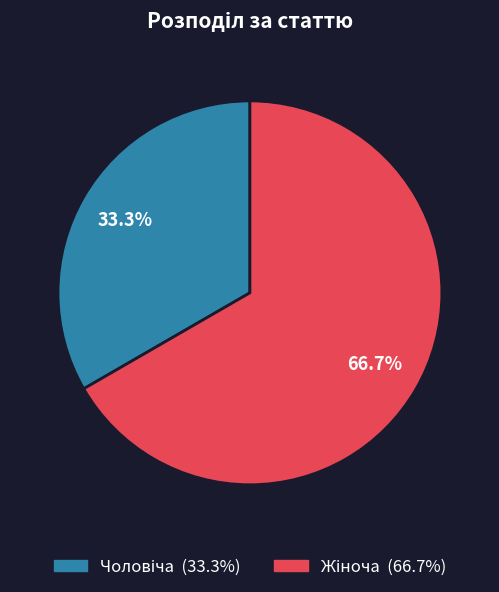

Is it true that Чоловіча is 33% of the pie?

True